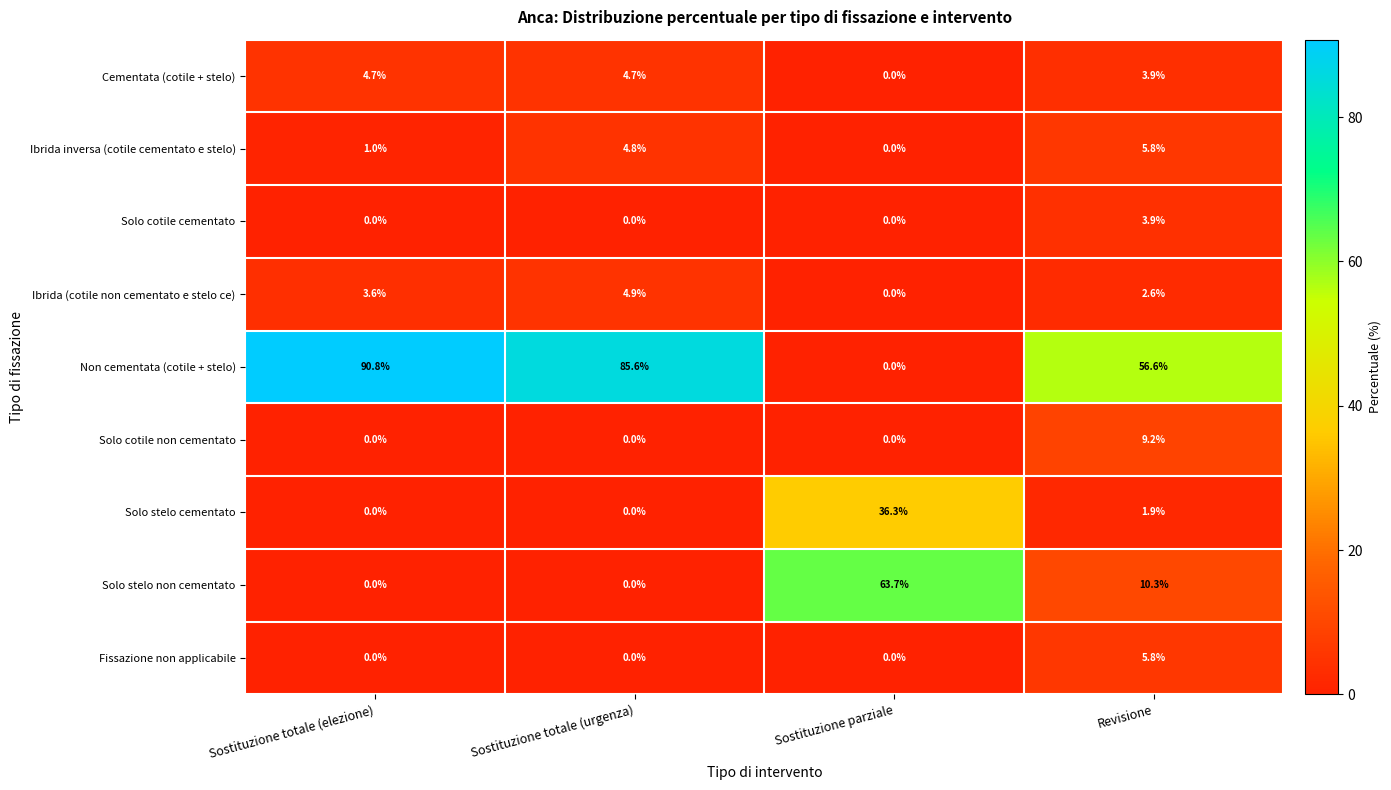

List the labels in order of Ibrida inversa (cotile cementato e stelo) value, smallest first.

Sostituzione parziale, Sostituzione totale (elezione), Sostituzione totale (urgenza), Revisione